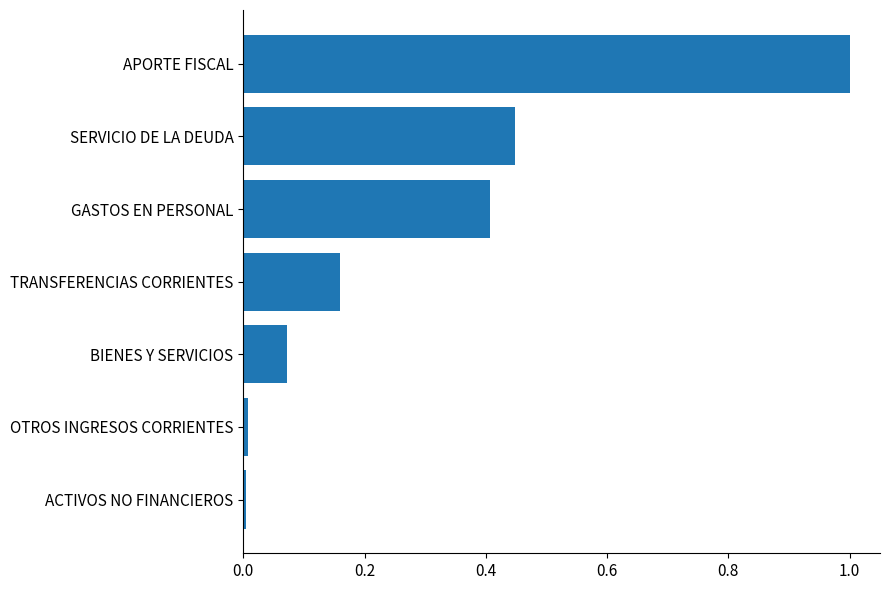

Are the bars horizontal?

Yes